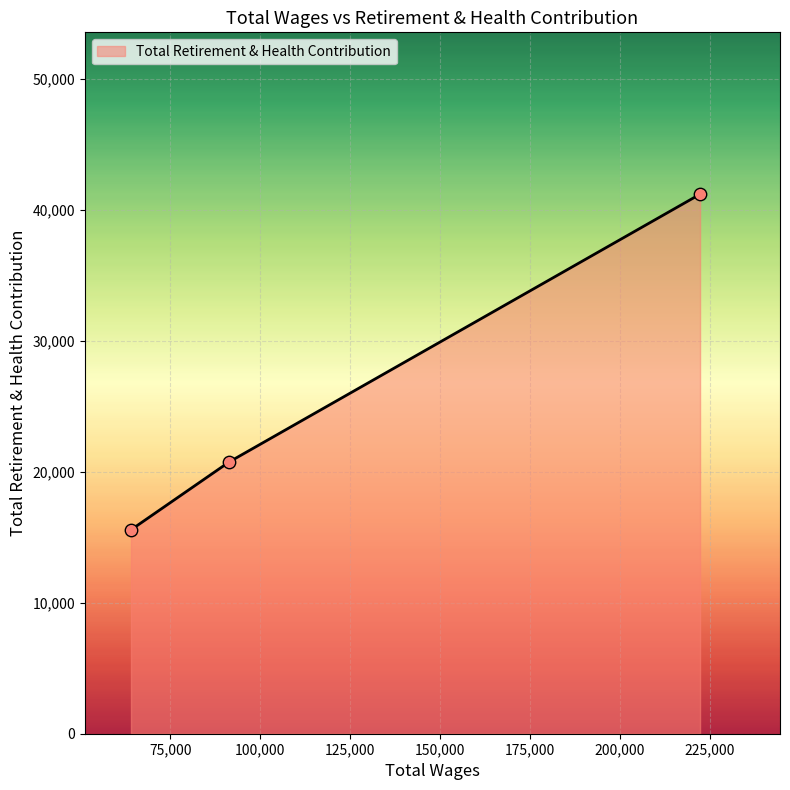

What is the average value?

25827